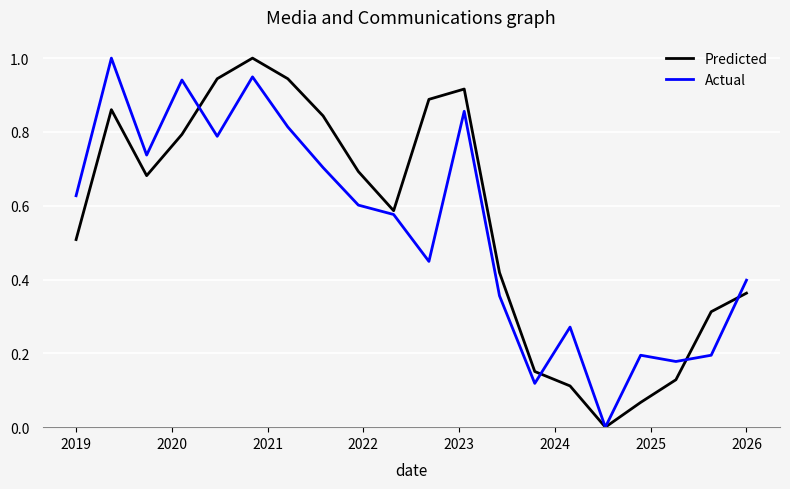

What is the greatest value displayed?

1.0